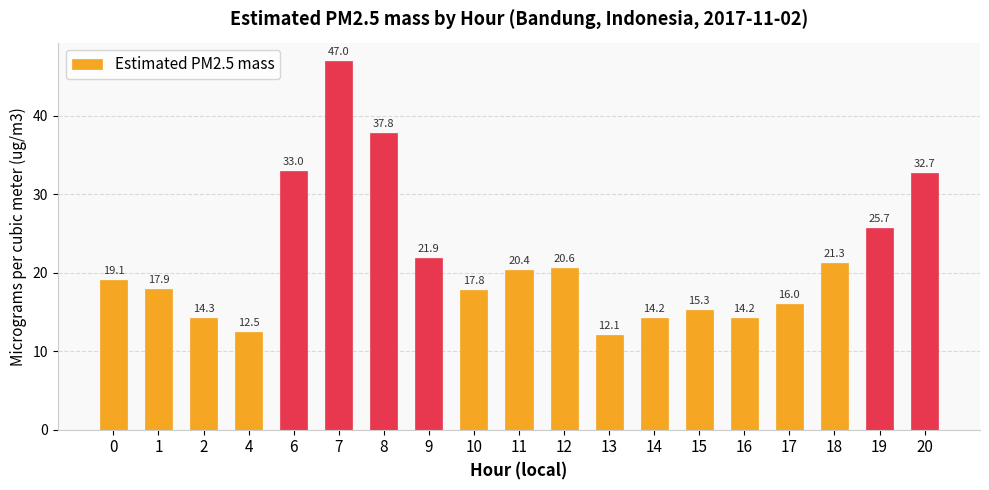

Reading left to right, what are all the values shown in this chart?

0=19.1	1=17.9	2=14.3	4=12.5	6=33.0	7=47.0	8=37.8	9=21.9	10=17.8	11=20.4	12=20.6	13=12.1	14=14.2	15=15.3	16=14.2	17=16.0	18=21.3	19=25.7	20=32.7